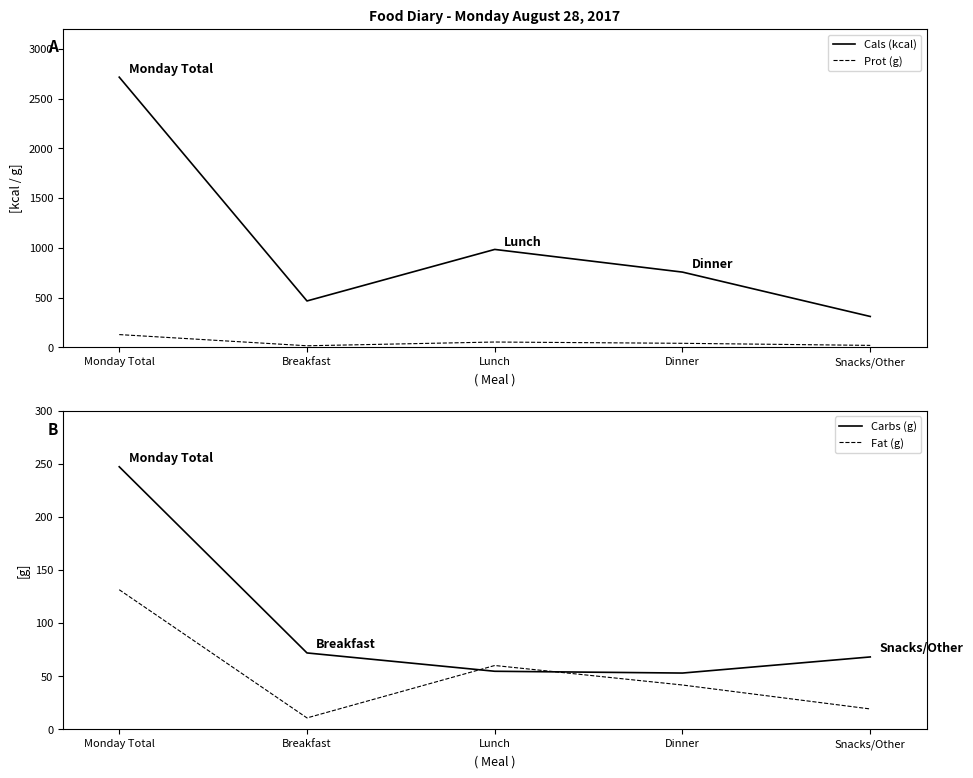

Does the chart have visible grid lines?

No